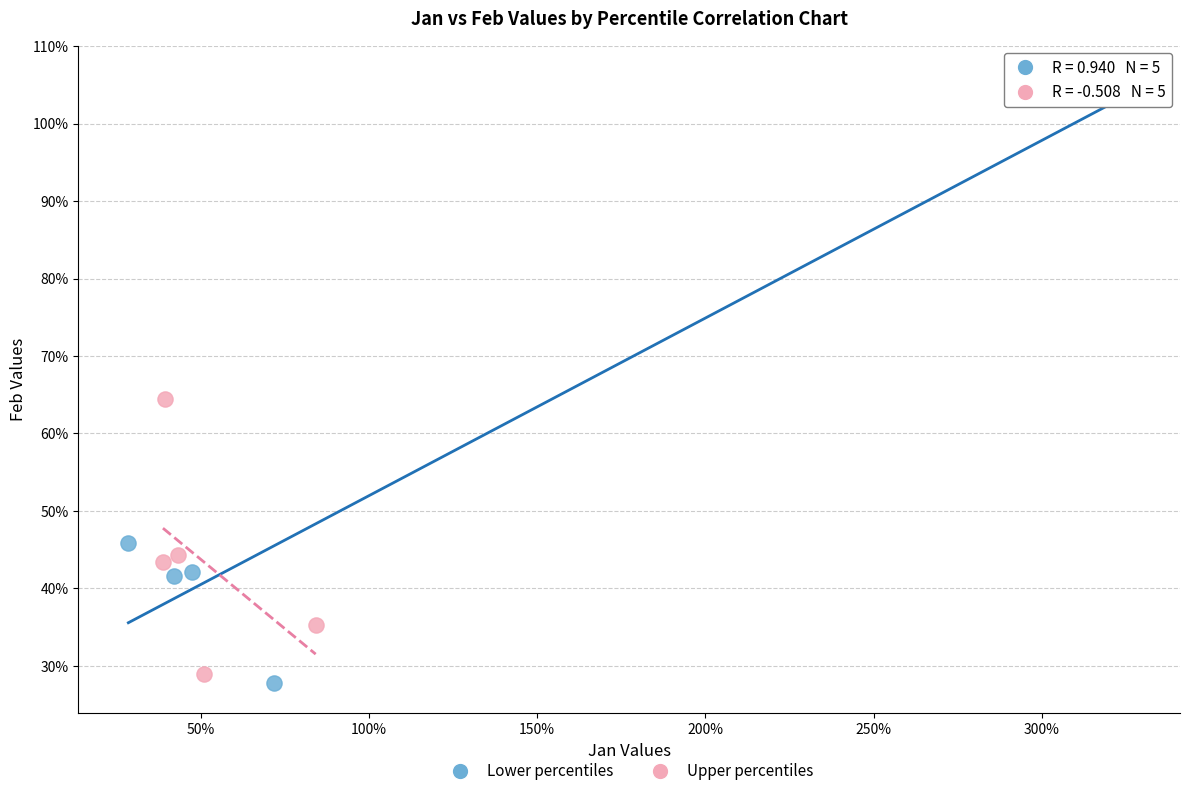

Which series has the widest spread of Y values?

Lower percentiles